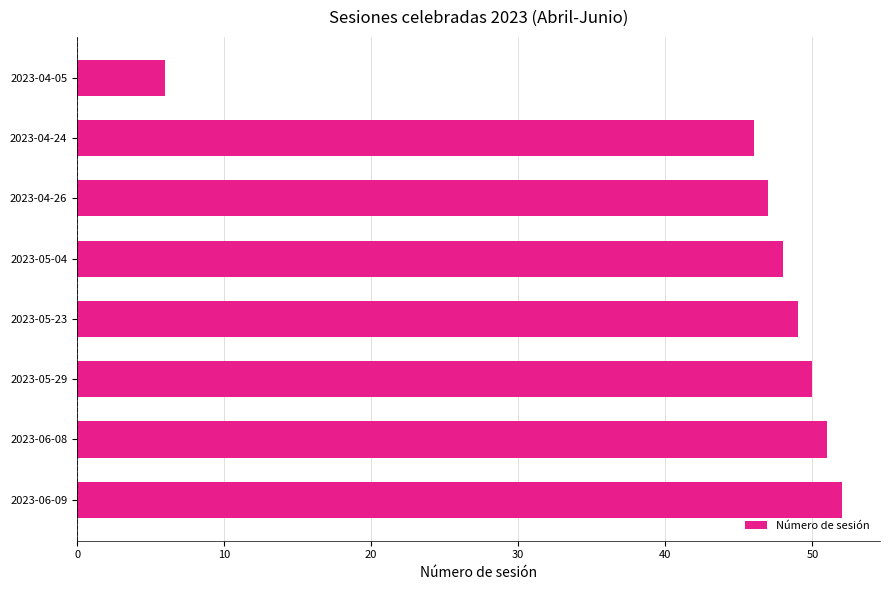

Rank the categories by value from lowest to highest.

2023-04-05, 2023-04-24, 2023-04-26, 2023-05-04, 2023-05-23, 2023-05-29, 2023-06-08, 2023-06-09